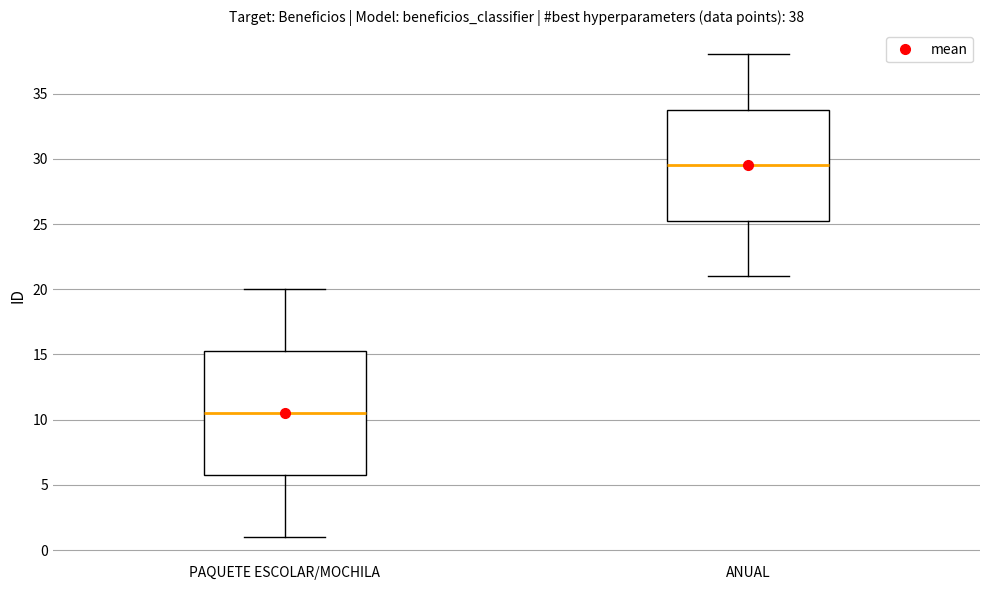

Which box's median line is the highest?

ANUAL